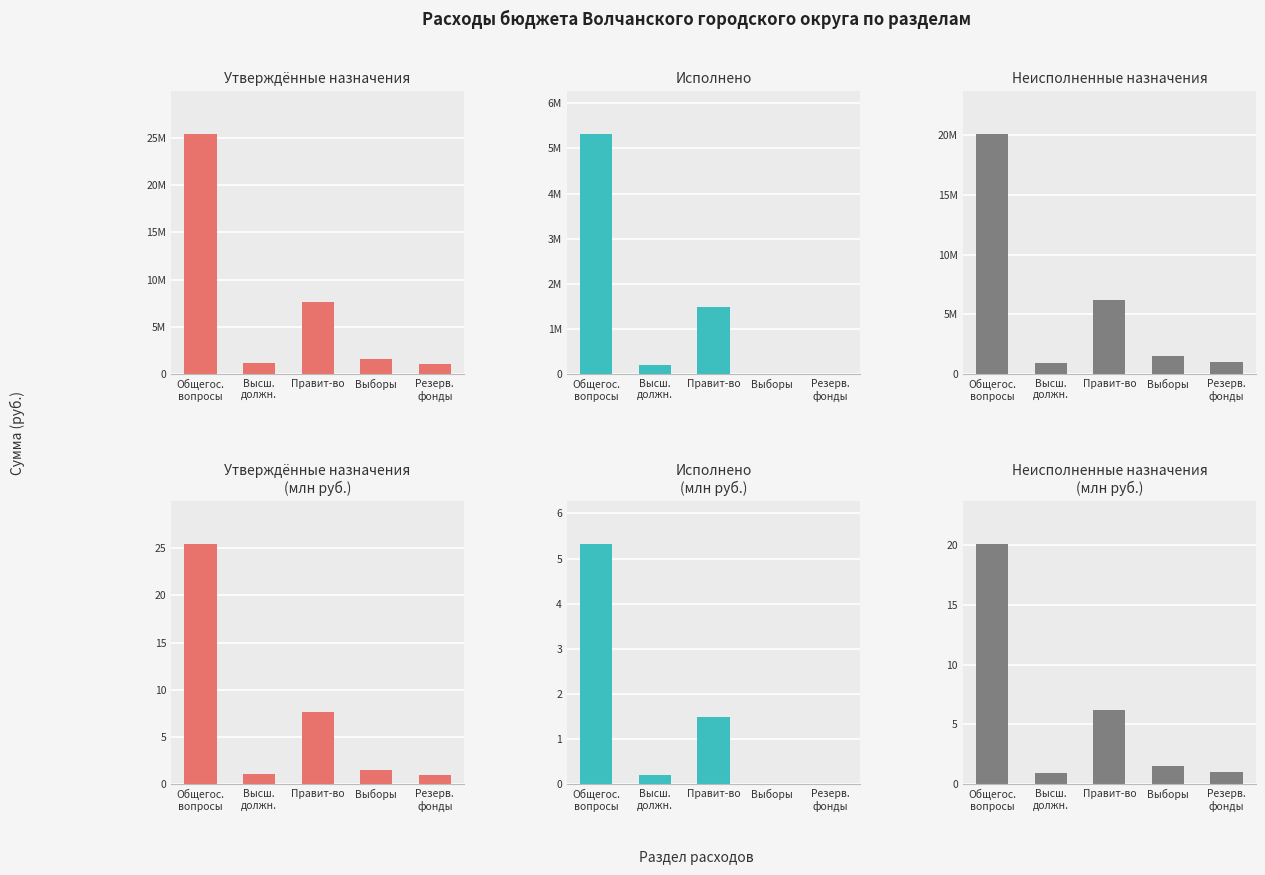

At which label does Неисполненные назначения reach its minimum?

Высш.
должн.